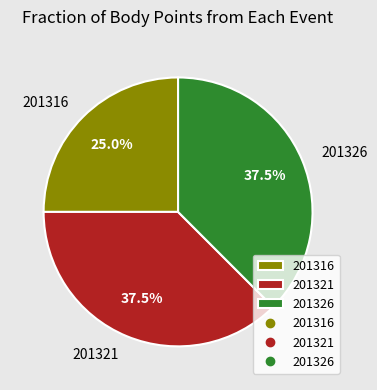

Approximately how many times larger is the value at 201321 compared to 201316?

1.5